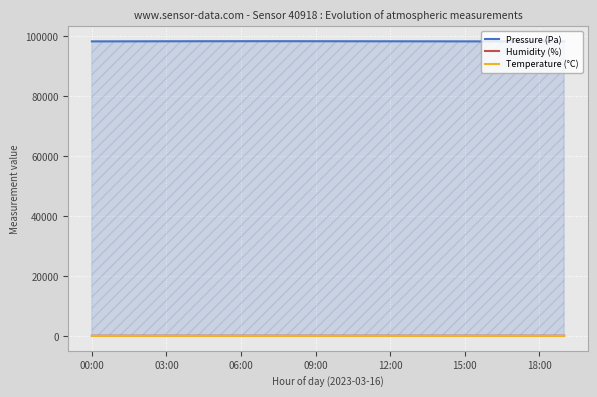

What is the label of the 7th point from the right?

13